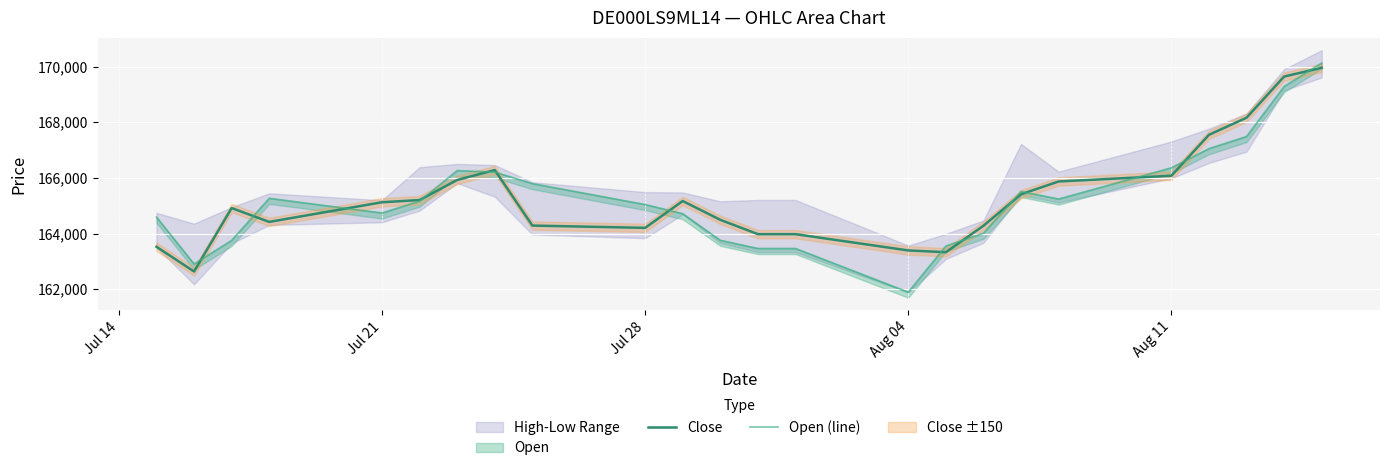

What is the maximum value for Close?

169956